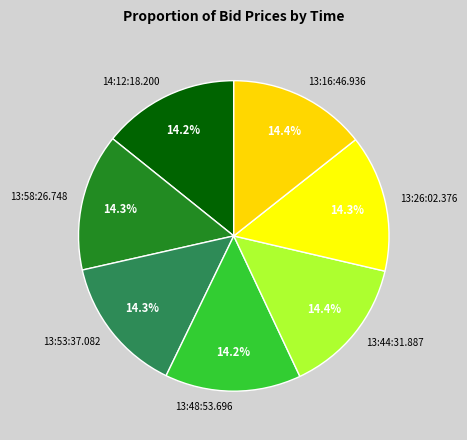

Is there a majority slice in this chart?

No